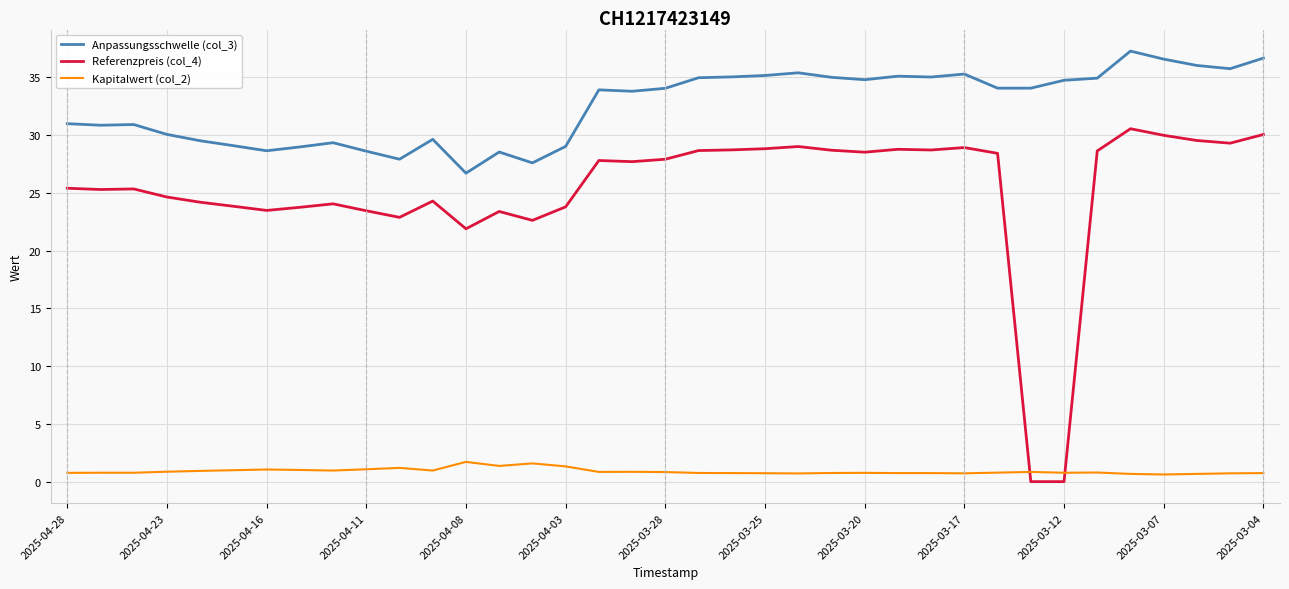

True or false: Referenzpreis (col_4) has more than 1 points higher than both neighbors.

True